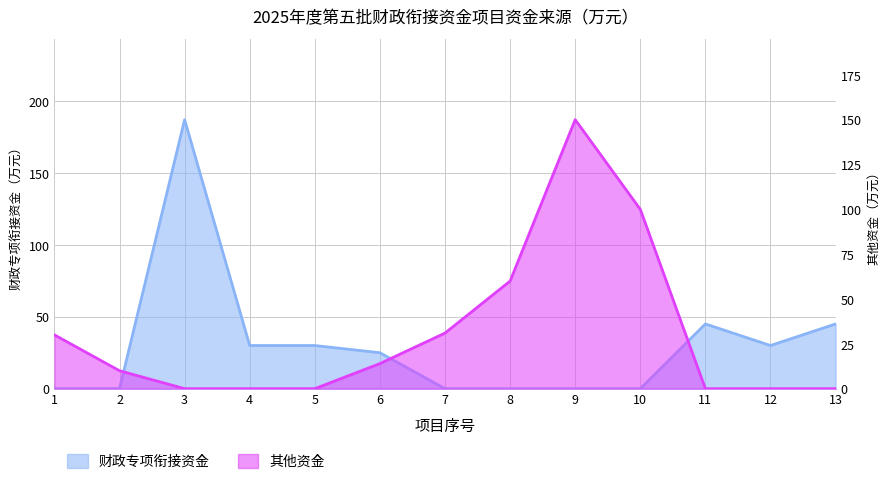

What is the maximum value for 财政专项衔接资金?

187